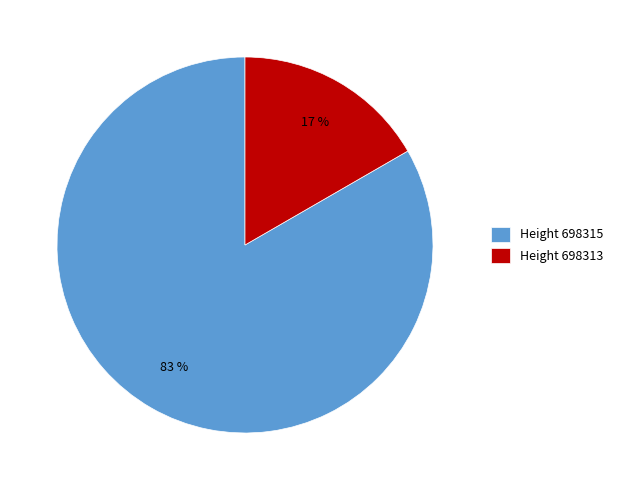

Rank the categories by value from highest to lowest.

Height 698315, Height 698313